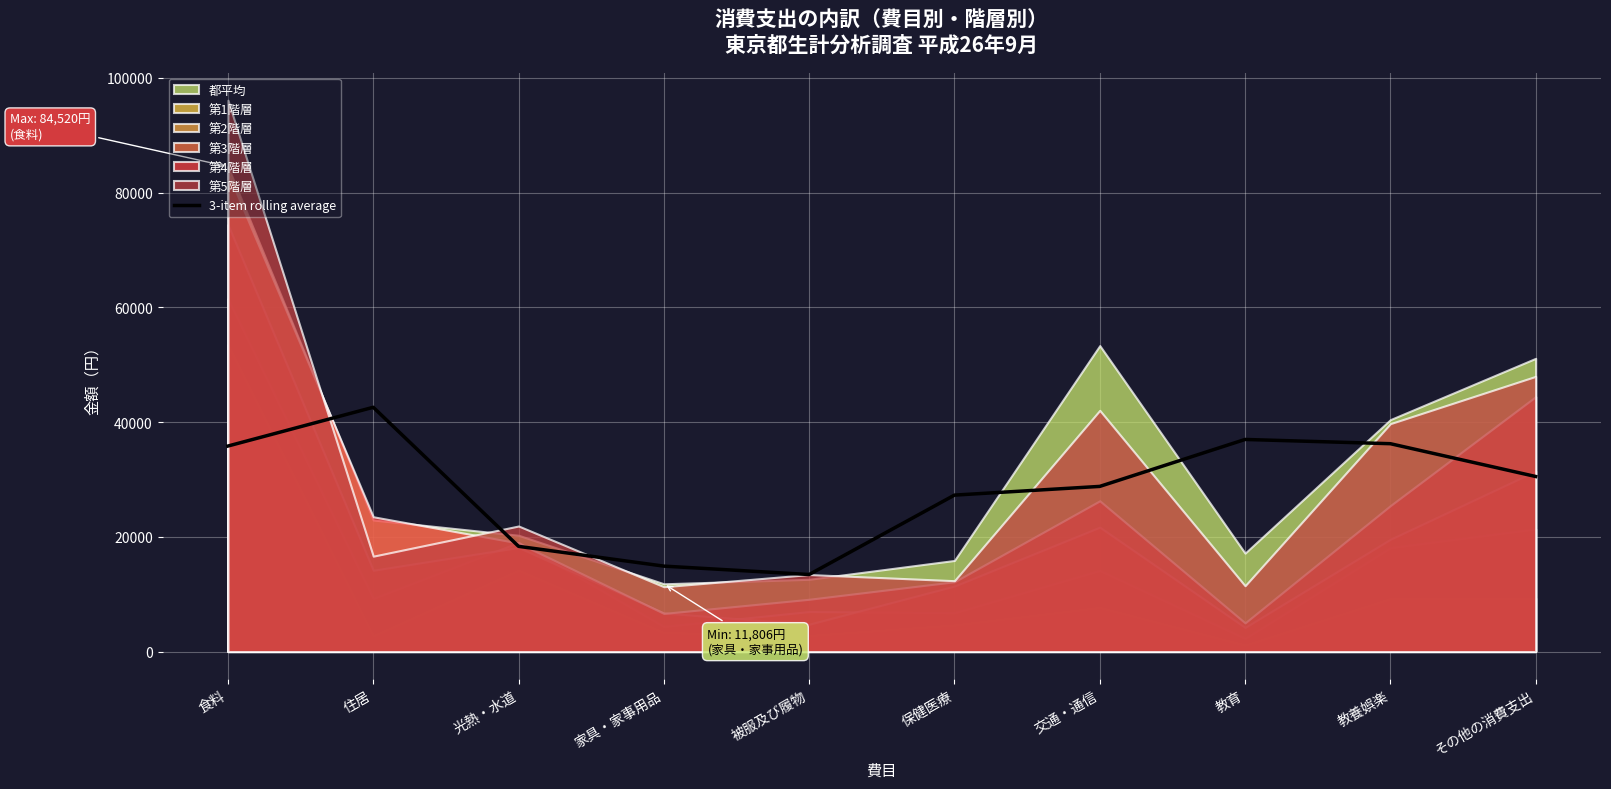

What is the maximum value for 3-item rolling average?

42570.0